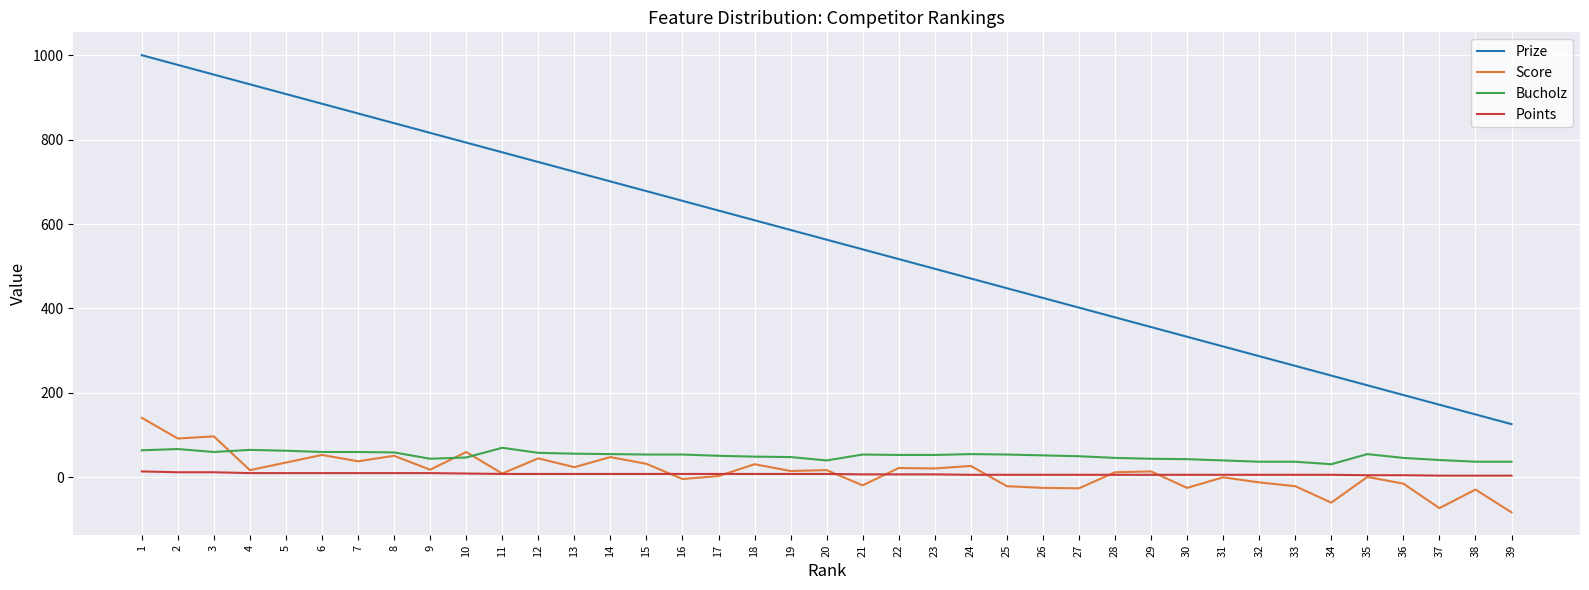

Count the number of data series in this chart.

4